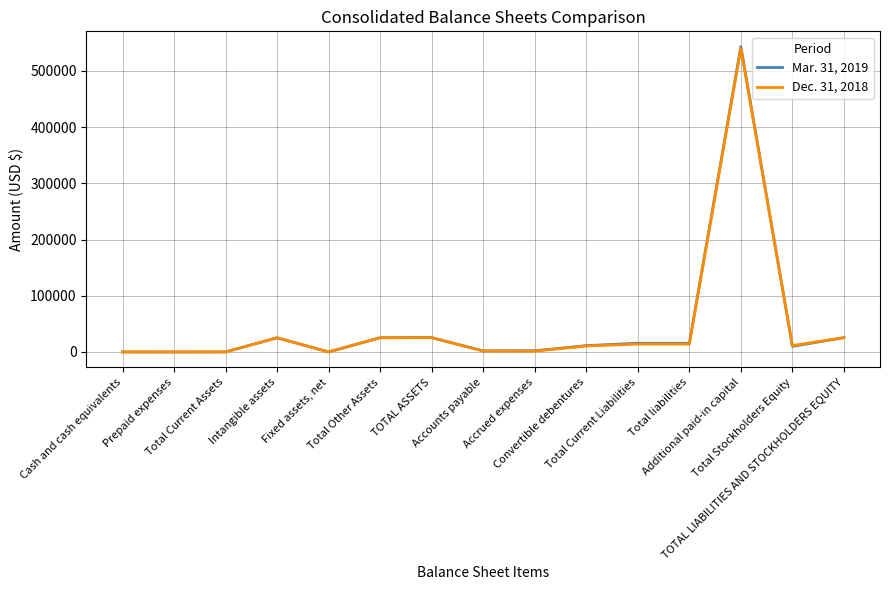

What is the total value across all series at TOTAL ASSETS?

50938